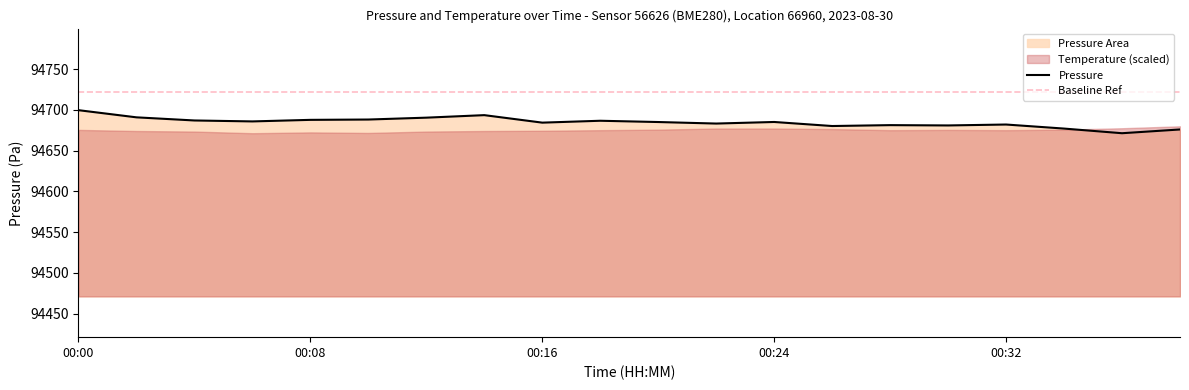

True or false: the data shows 20738.8 at 00:26.

False